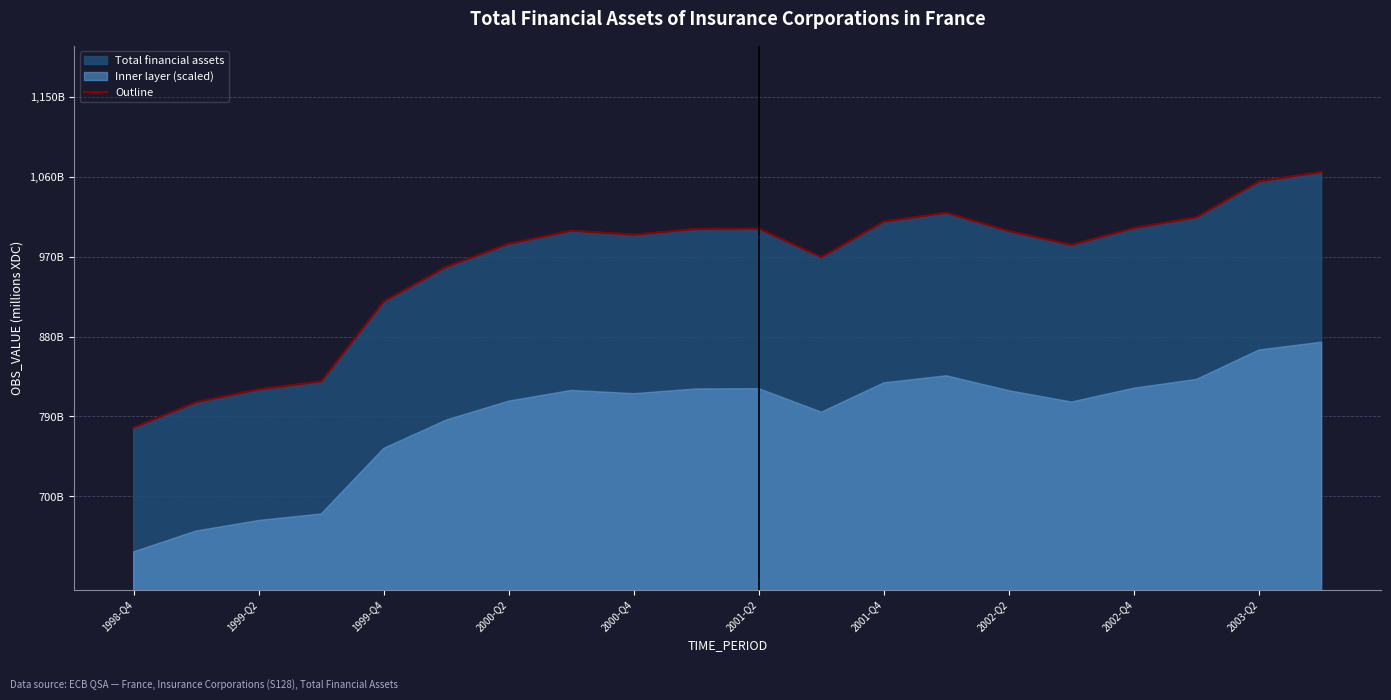

What is the value of the 9th point from the left?

994766